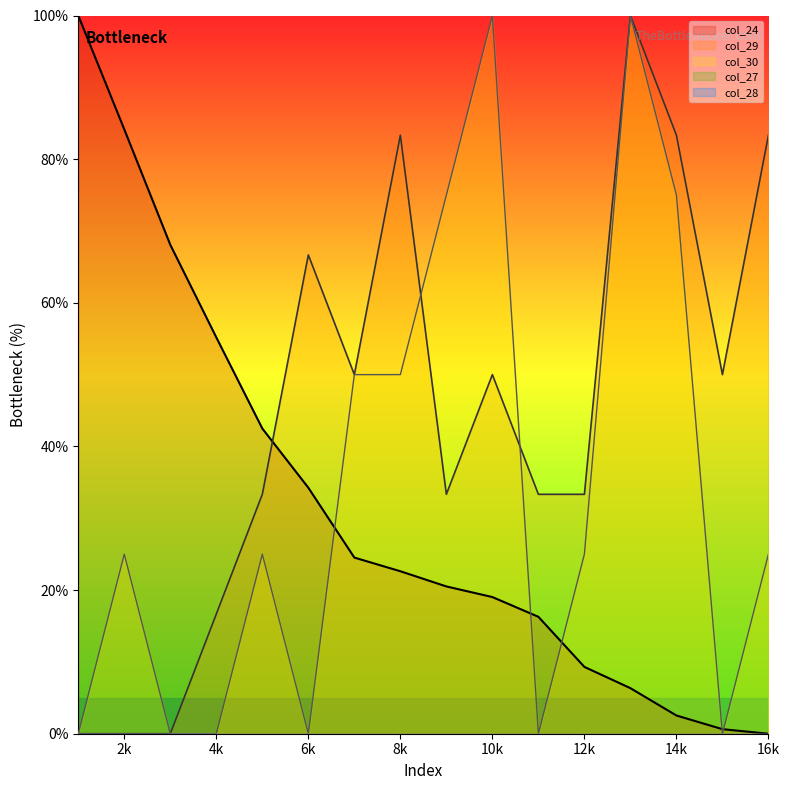

How many values in col_29 are above zero?

13